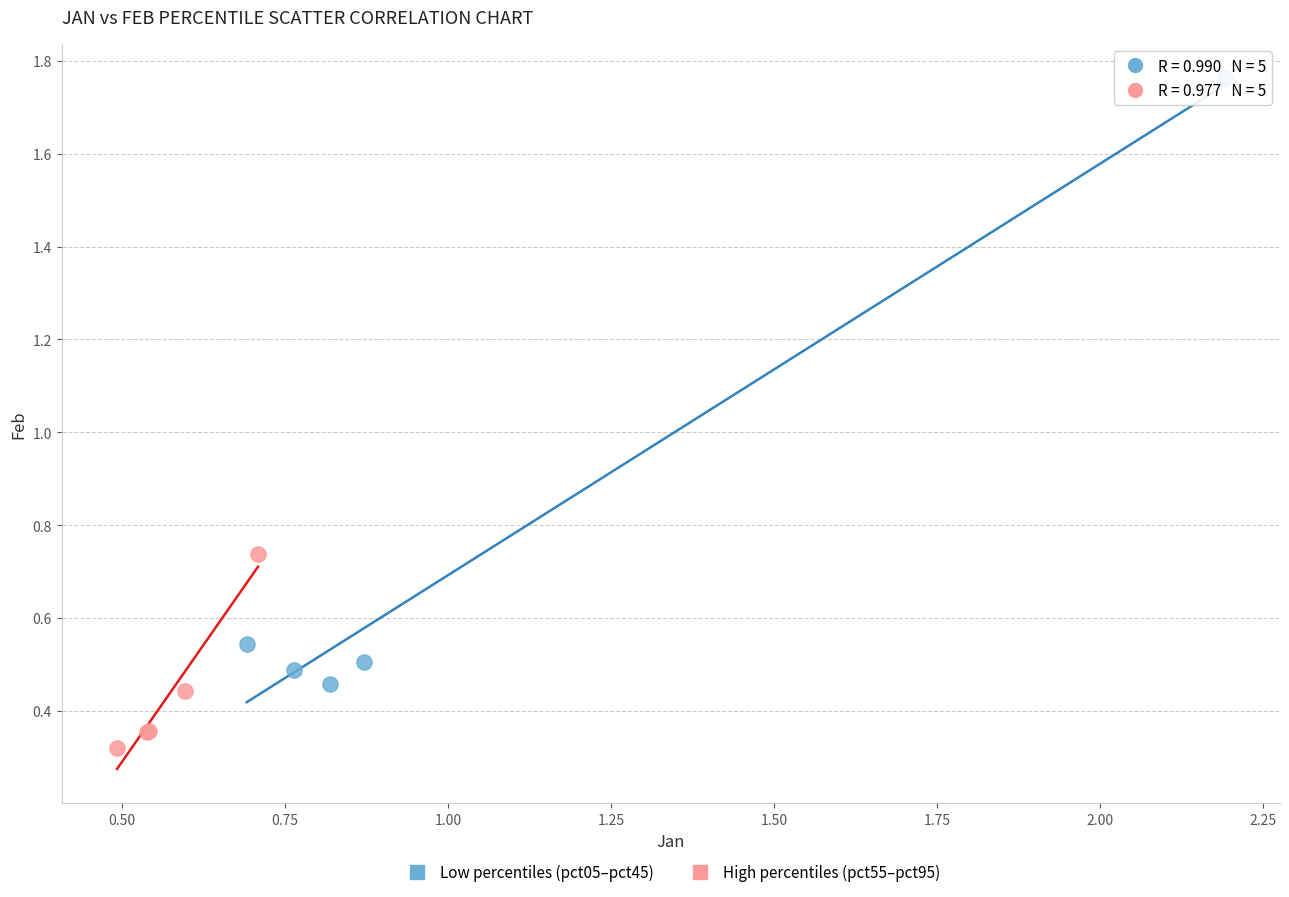

Which series contains the highest Y value?

Low percentiles (pct05–pct45)